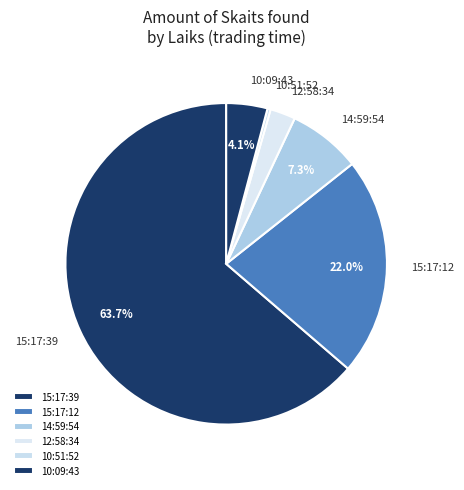

What is the largest slice in the pie chart?

15:17:39